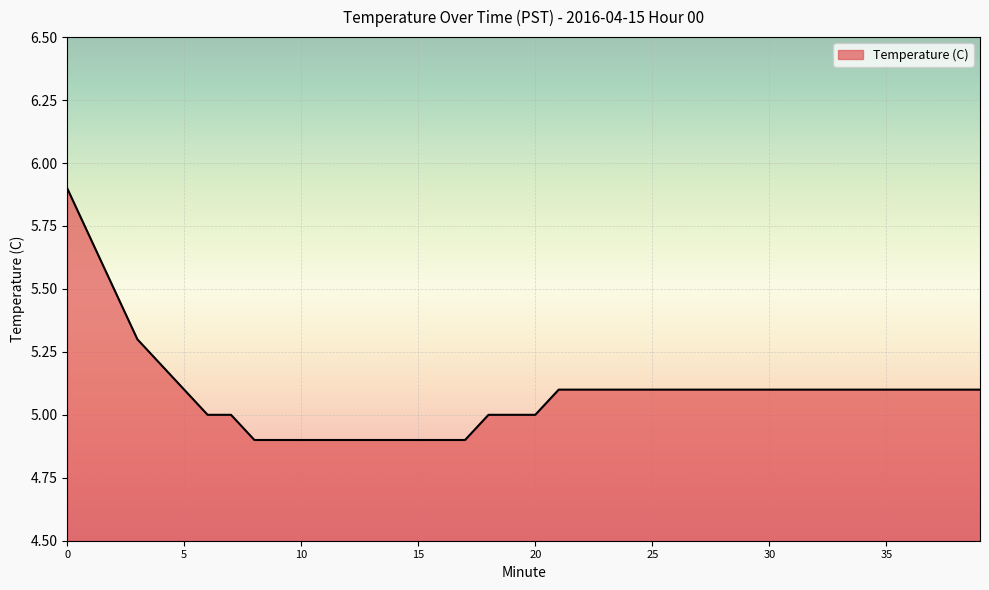

What is the difference between the maximum and minimum values?

1.0